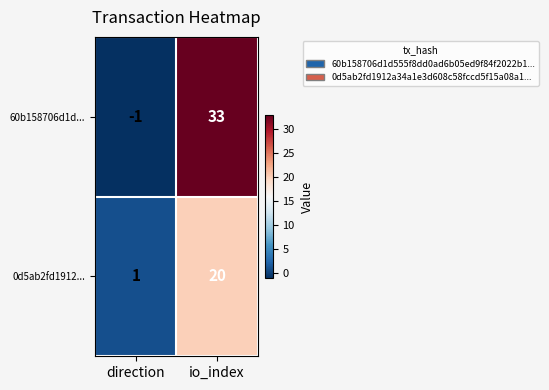

What is the difference between the maximum and minimum values in the 0d5ab2fd1912... series?

19